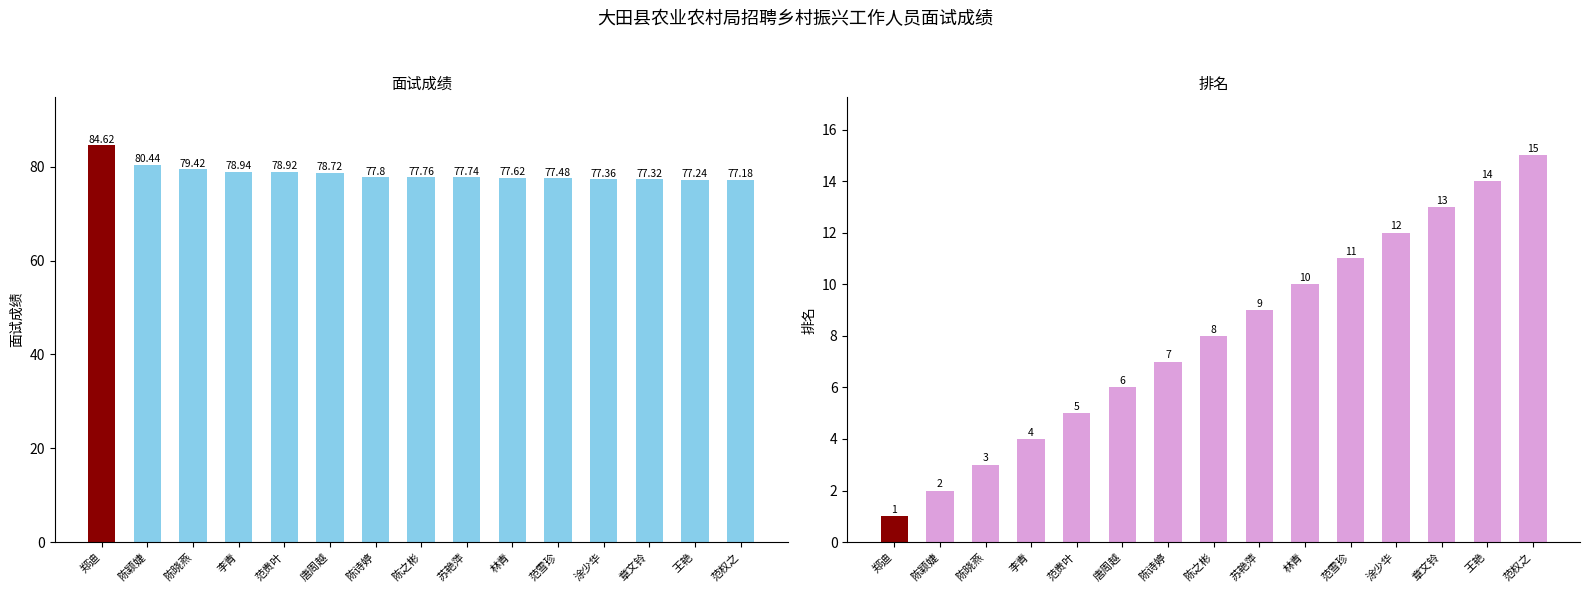

What is the greatest value displayed?

84.6